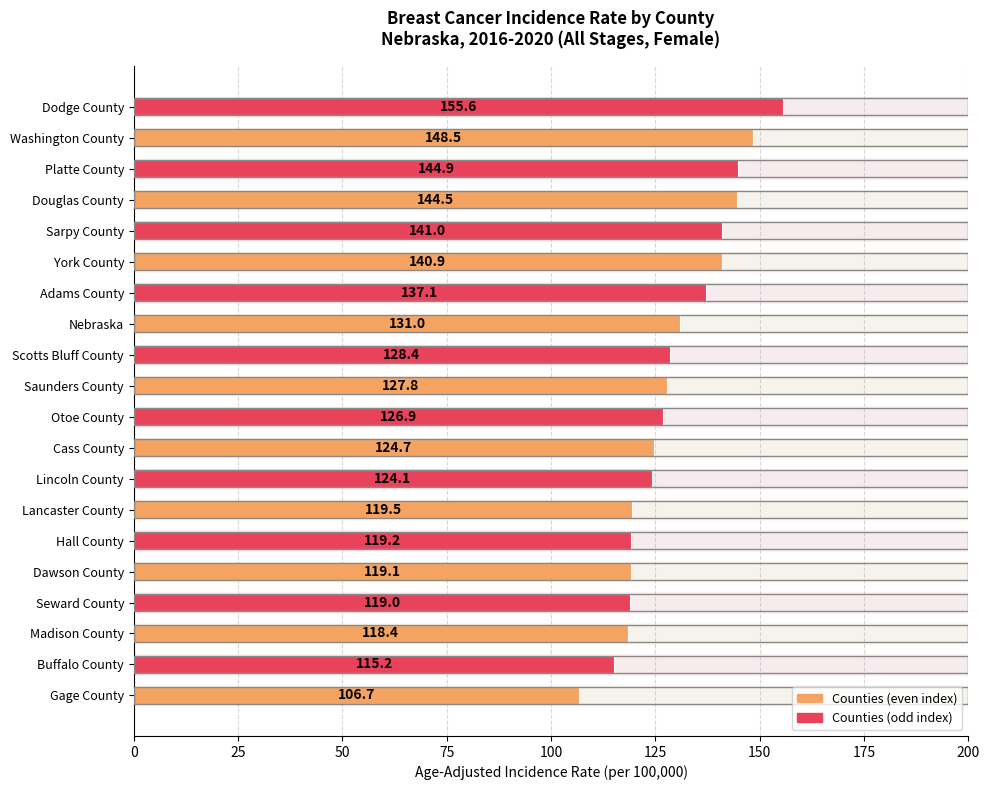

Reading right to left, list all the values displayed in this chart.

155.6	148.5	144.9	144.5	141.0	140.9	137.1	131.0	128.4	127.8	126.9	124.7	124.1	119.5	119.2	119.1	119.0	118.4	115.2	106.7